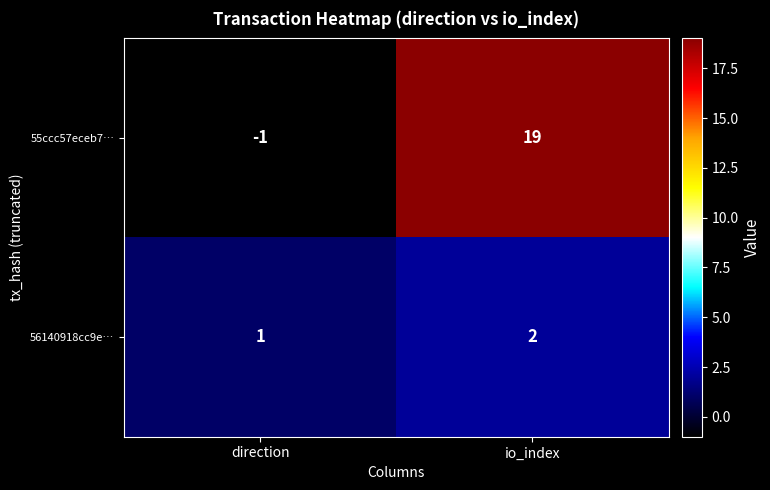

The 56140918cc9e… series shows 2 at io_index. True or false?

True